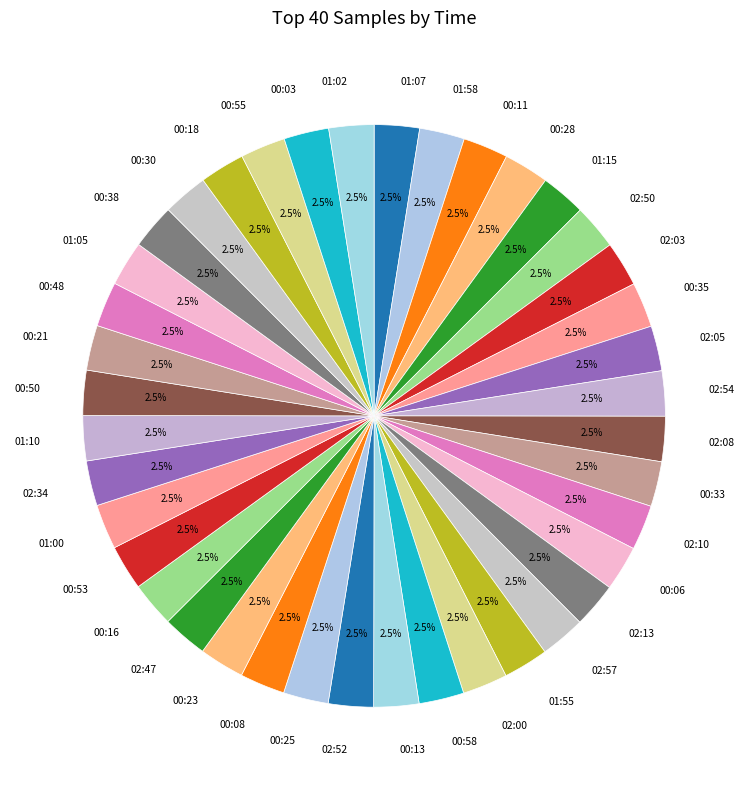

What is the ratio of the value at 02:54 to the value at 00:33?

1.0